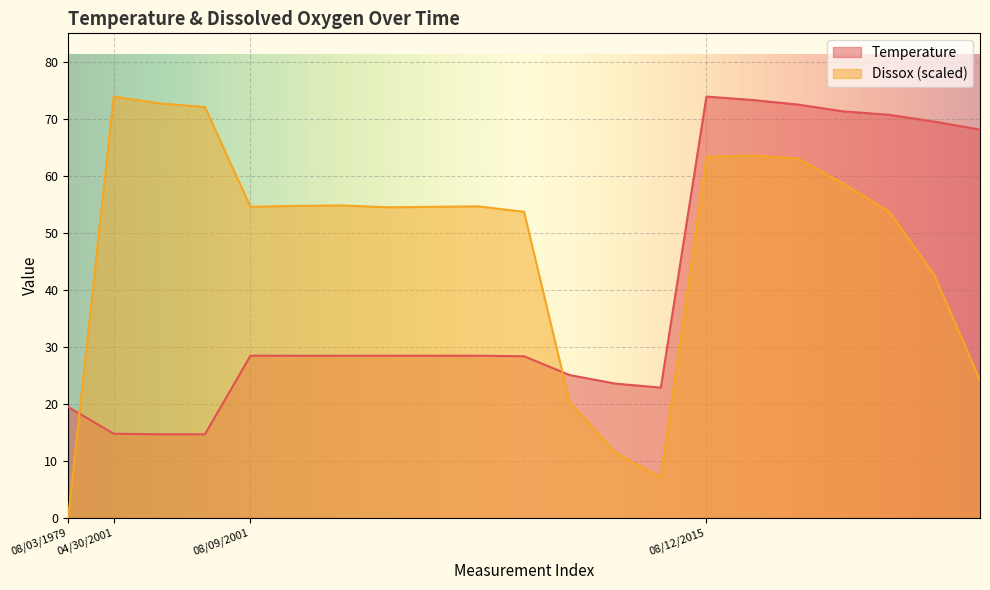

The Temperature series shows 38.8 at 08/09/2001. True or false?

False